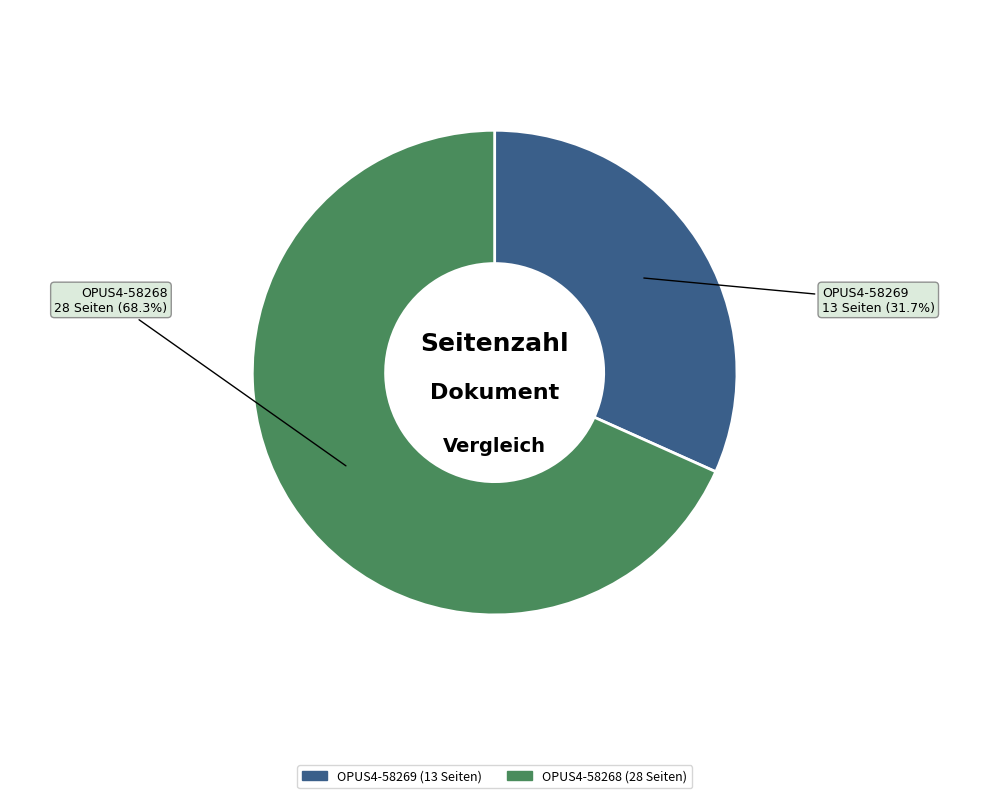

Approximately how many times larger is the value at OPUS4-58268 compared to OPUS4-58269?

2.2